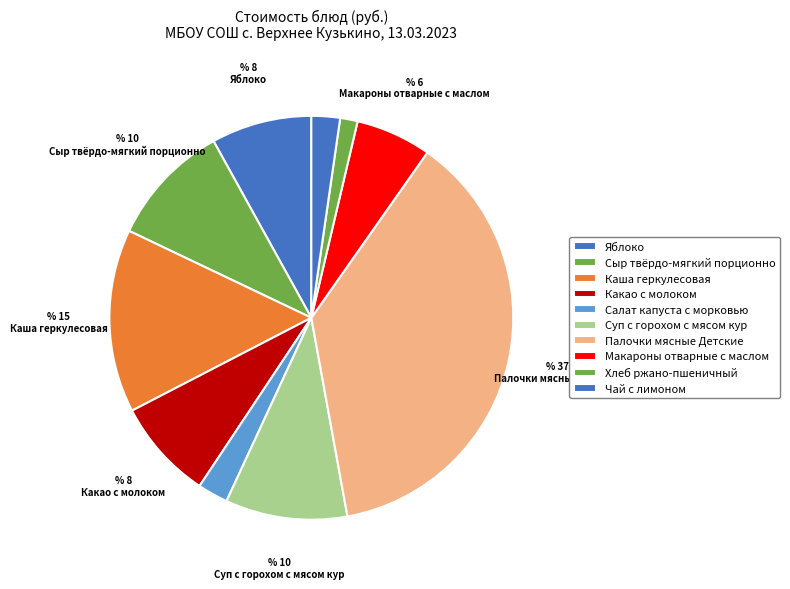

To the nearest percent, what is the average slice percentage?

10%